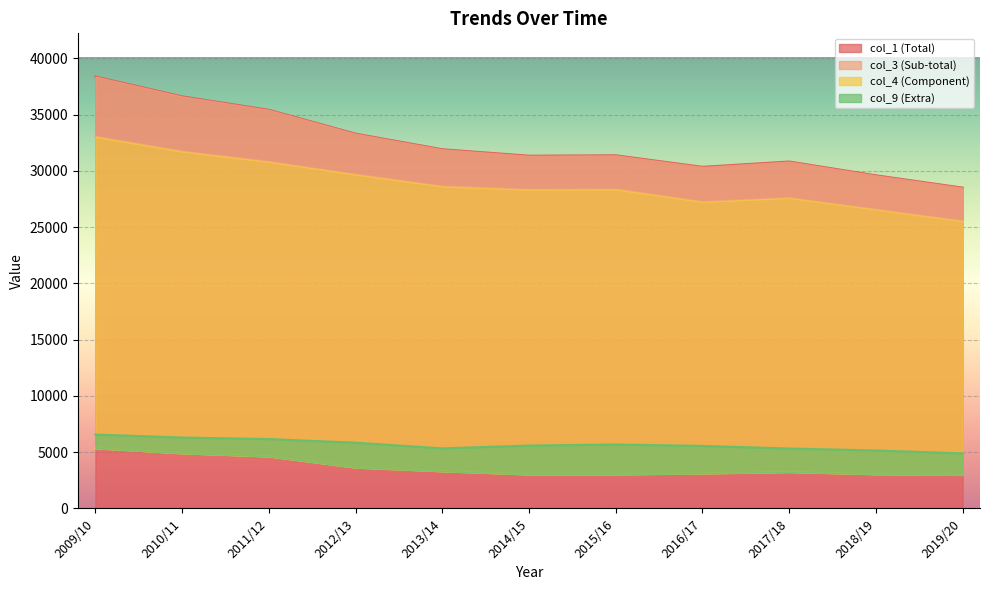

Is the value of col_4 at 2015/16 greater than the value of col_1 at 2018/19?

No